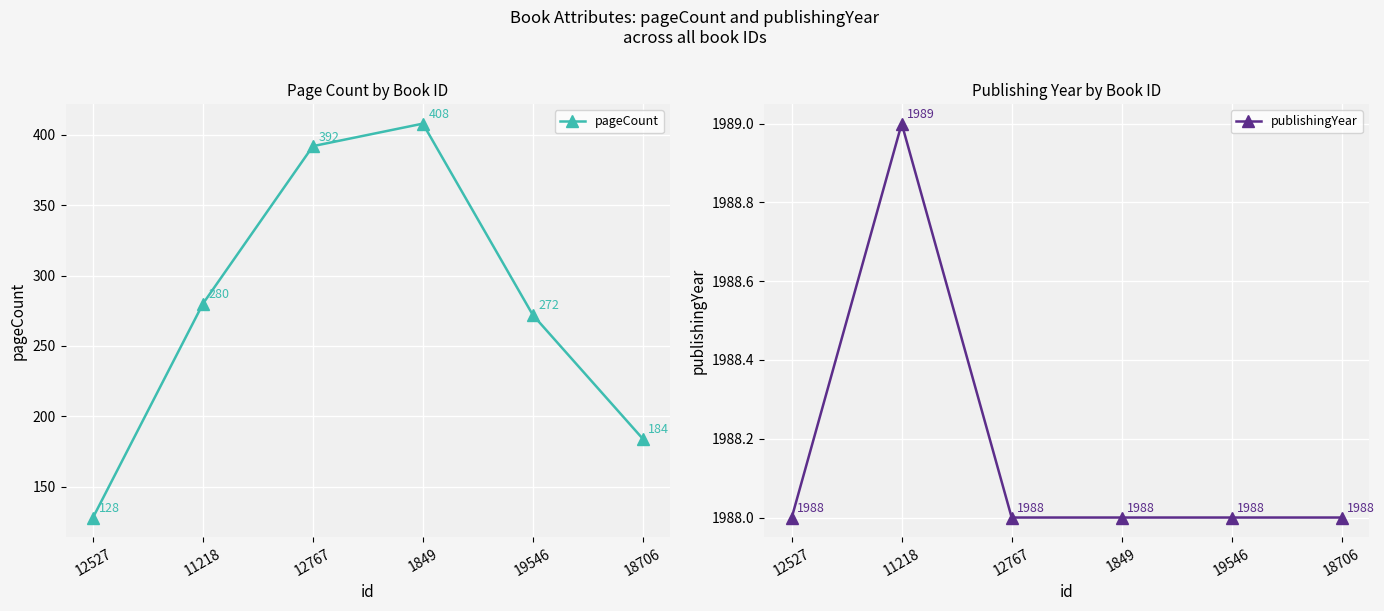

What position from the right is 11218?

5